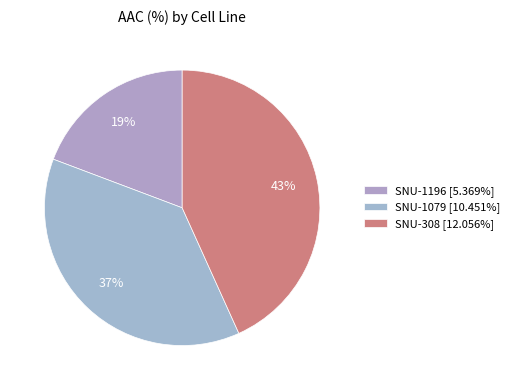

Does any single category account for the majority?

No